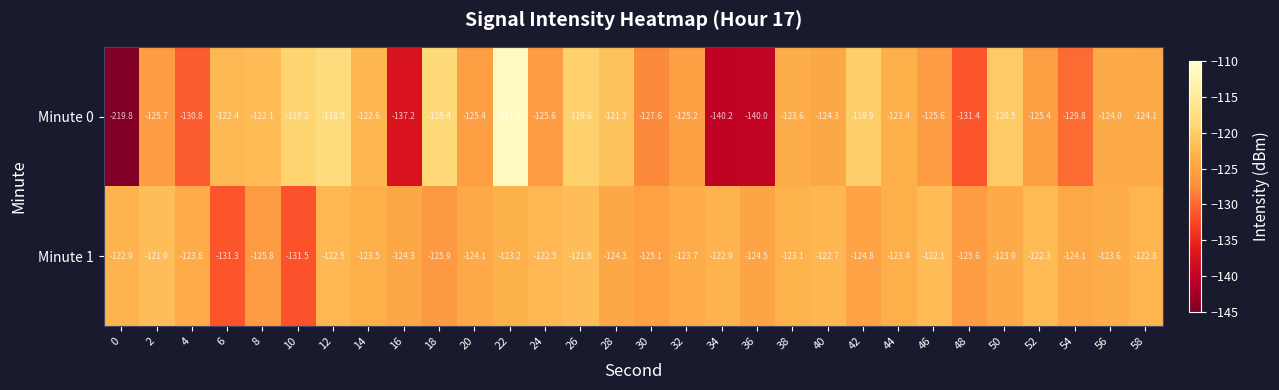

What is the average value of the Minute 0 series?

-128.1